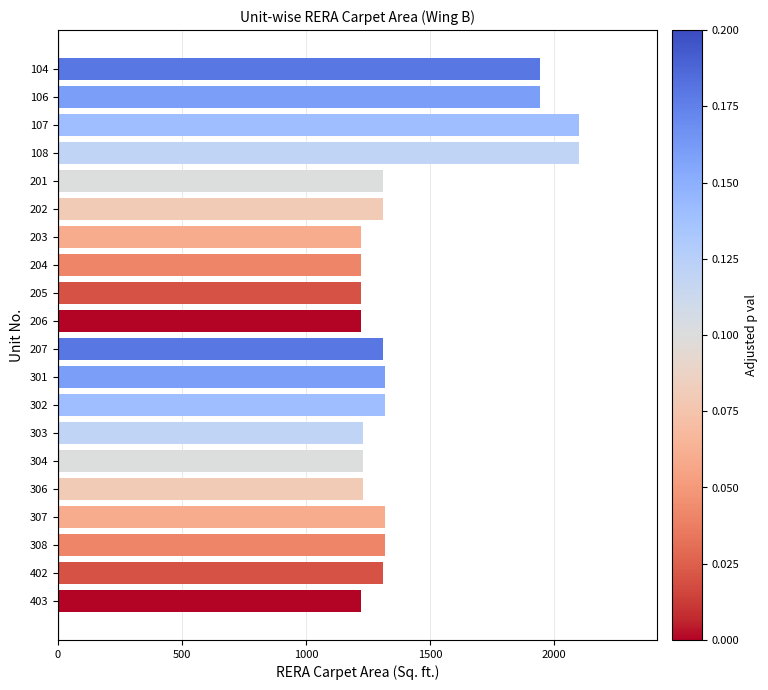

What is the change in value from 204 to 301?

+96.7